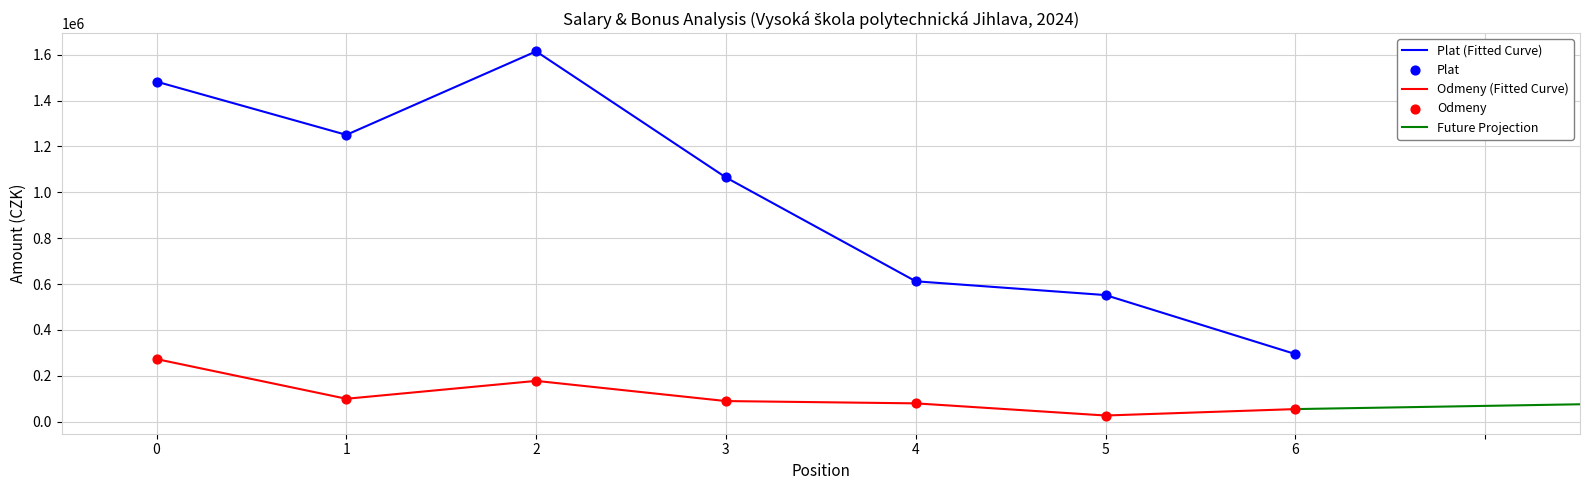

What are all the series names shown in the legend?

Plat, Odmeny